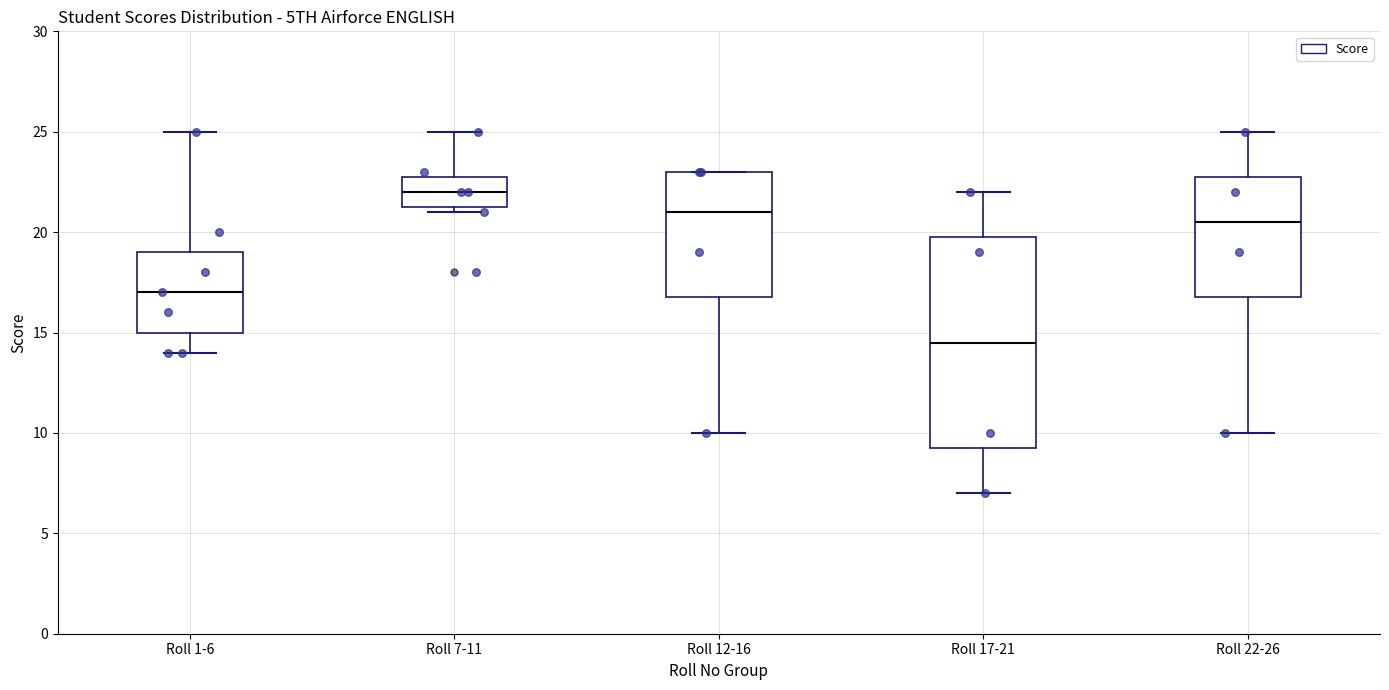

Comparing the boxes themselves (not the whiskers), which one is the tallest?

Roll 17-21